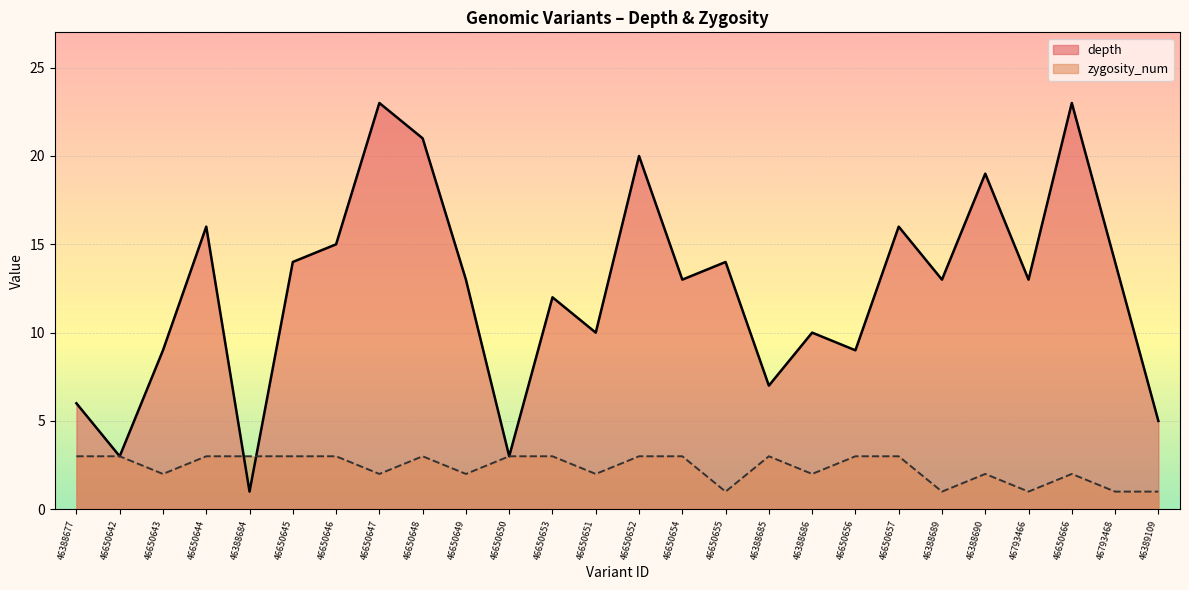

How many interior local peaks does the depth series have?

9